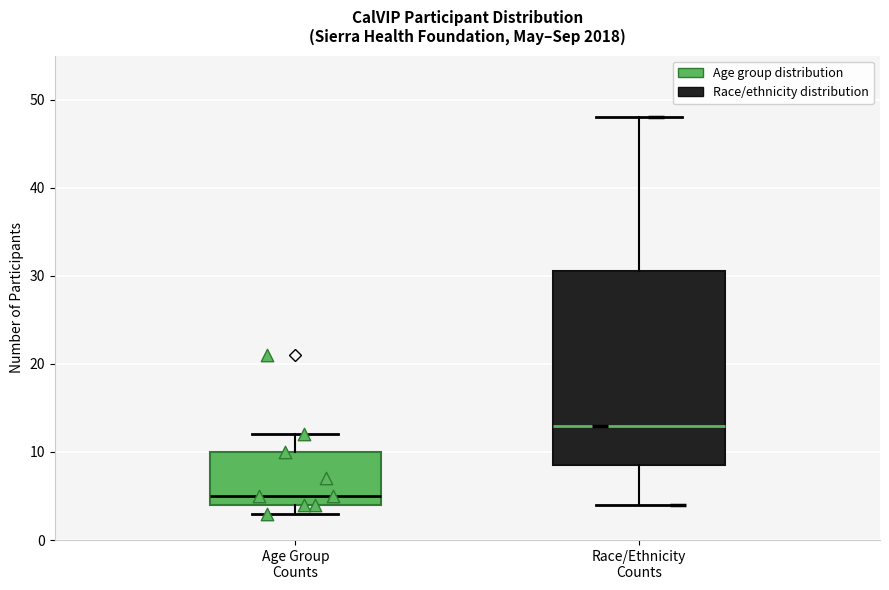

Where does the median line of the box for Race/Ethnicity Counts sit on the y-axis? The values are not printed on the chart, so give them approximately, as read against the axis.

13